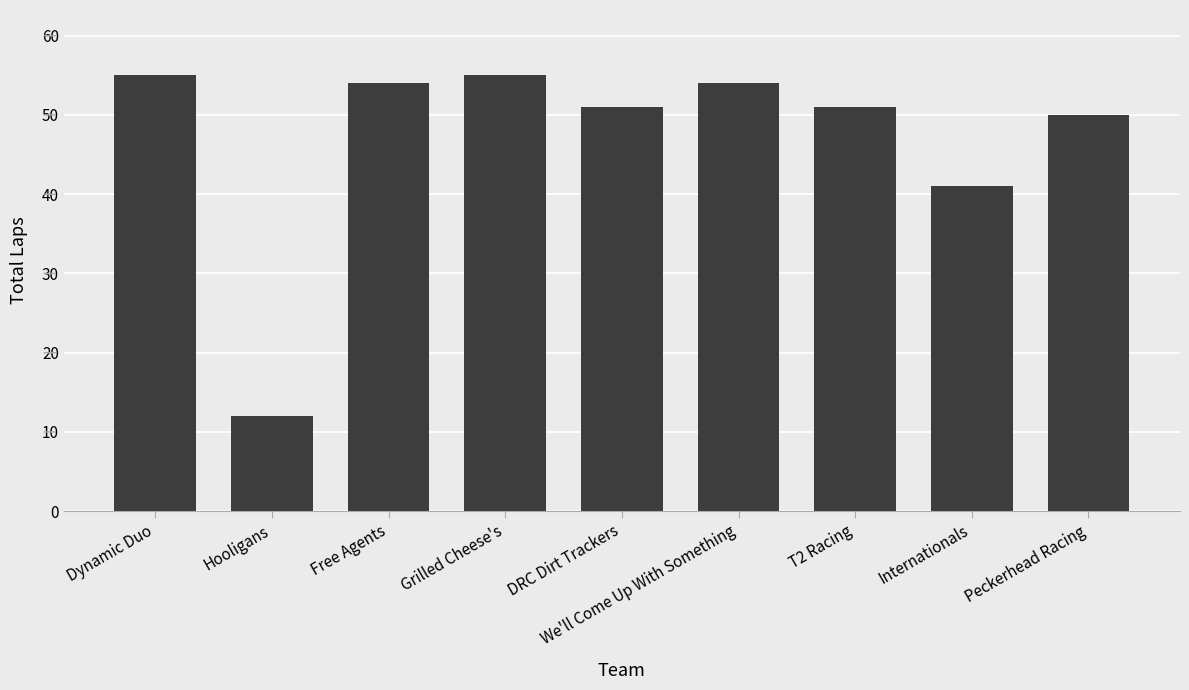

What is the sum of all values?

423